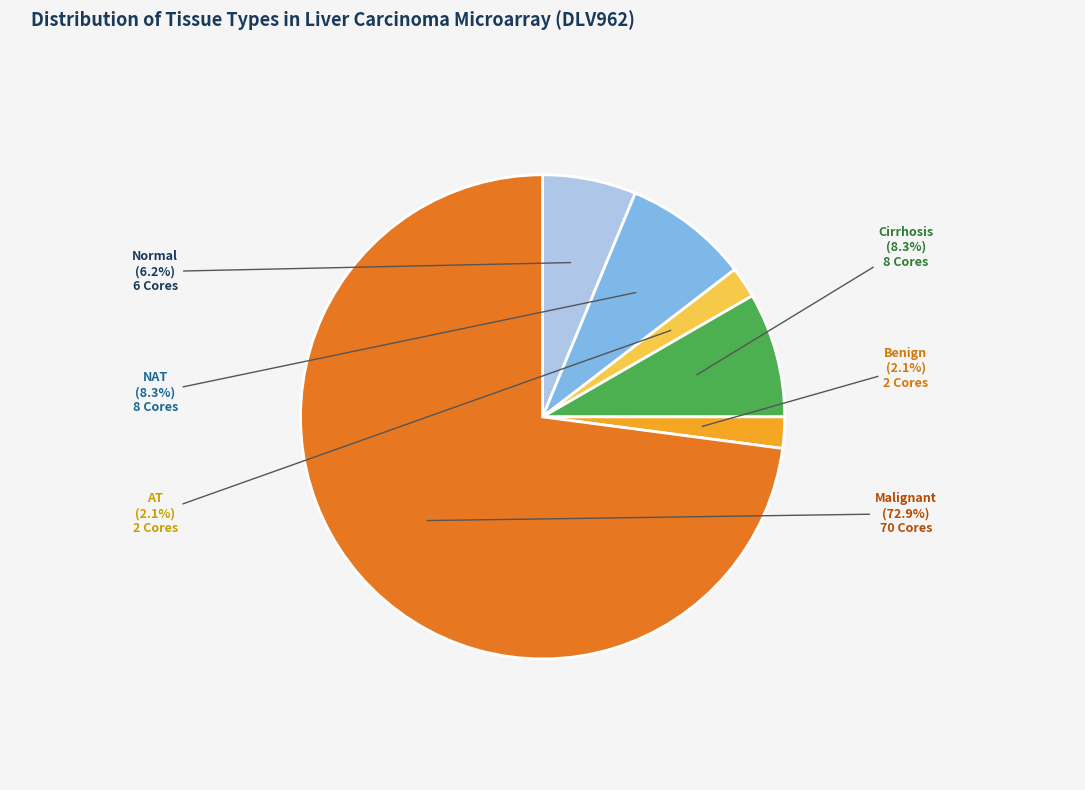

What is the ratio of the value at Malignant to the value at NAT?

8.8